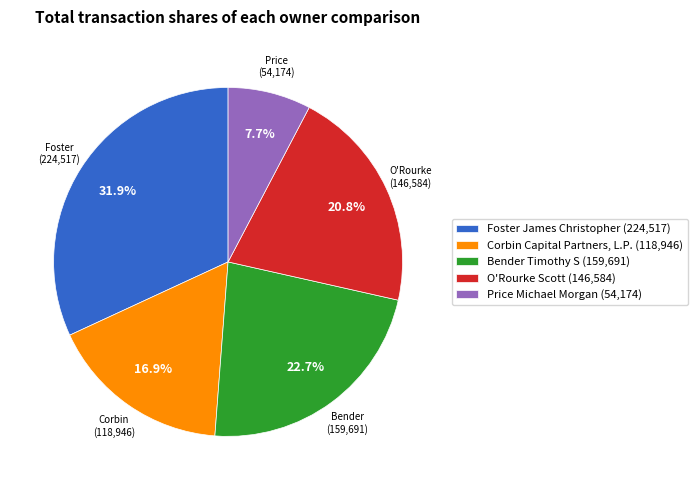

Count the number of slices in the pie.

5